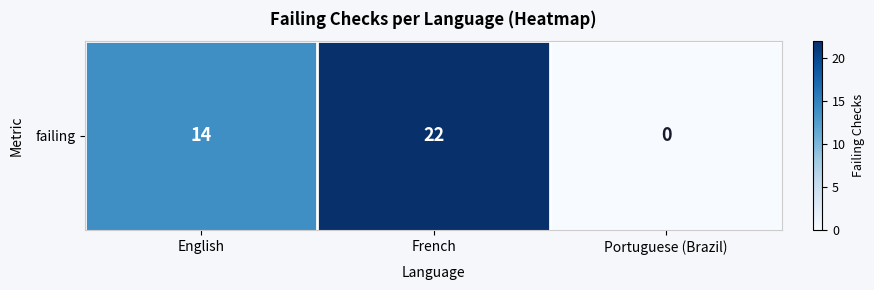

True or false: the data shows 3 at English.

False